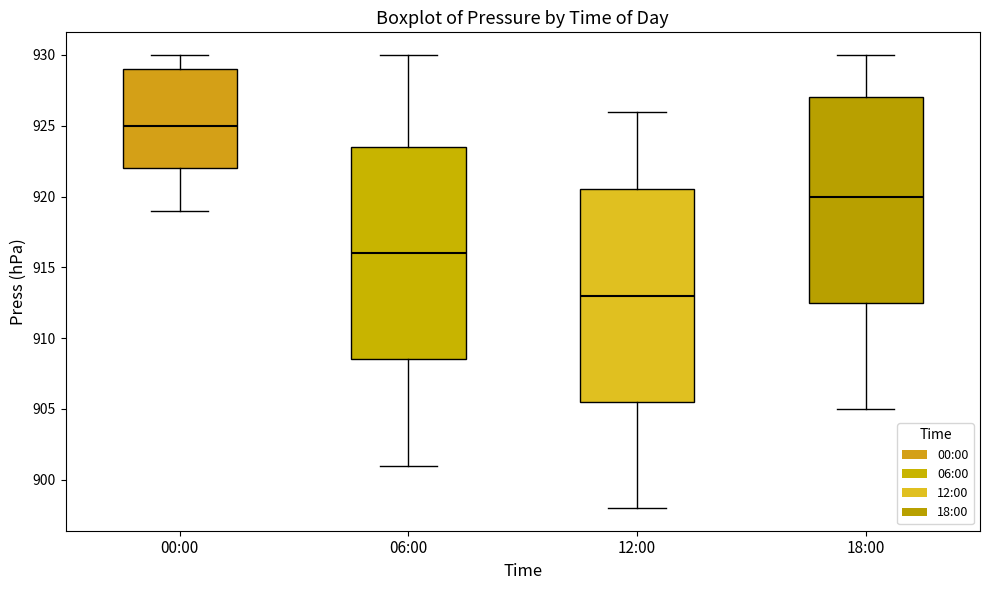

Which box has the lowest median line?

12:00